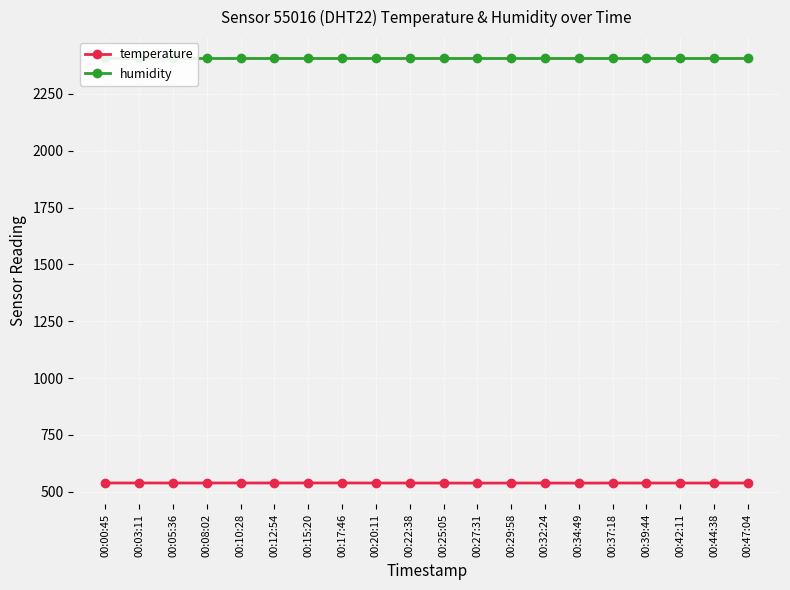

Is this an area chart (filled region under the line)?

No